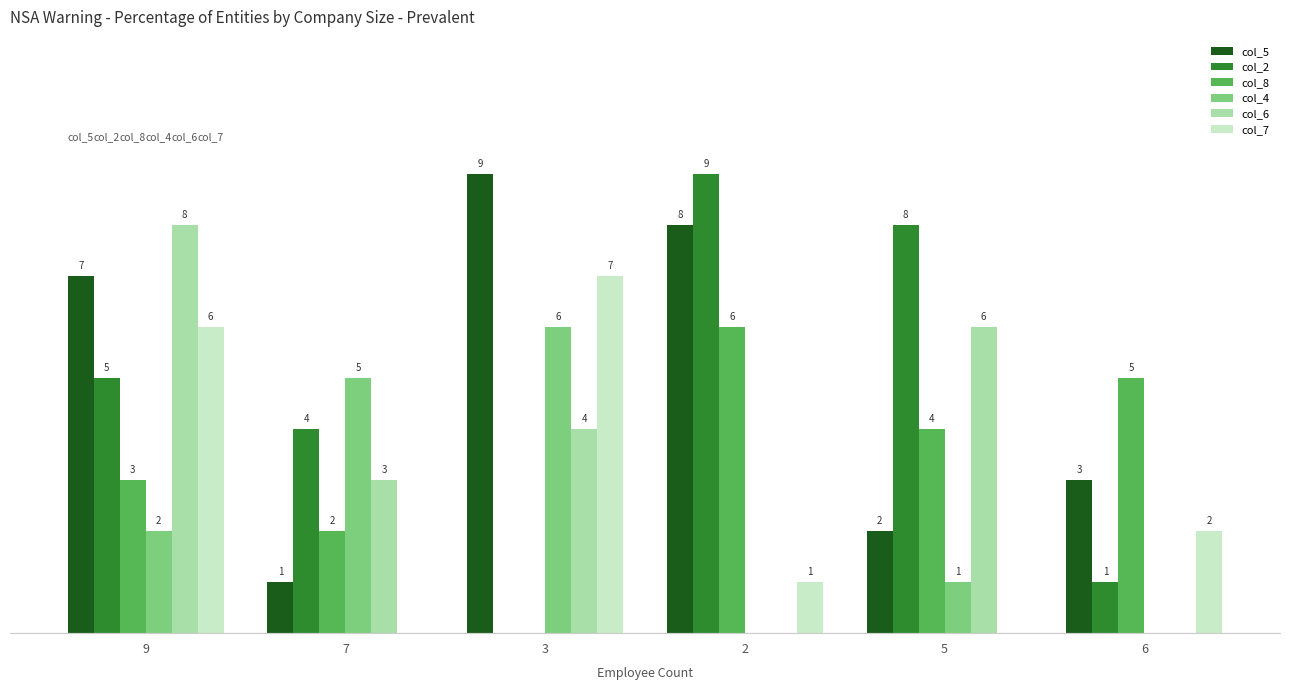

Between 9 and 5, which series saw the biggest shift?

col_7